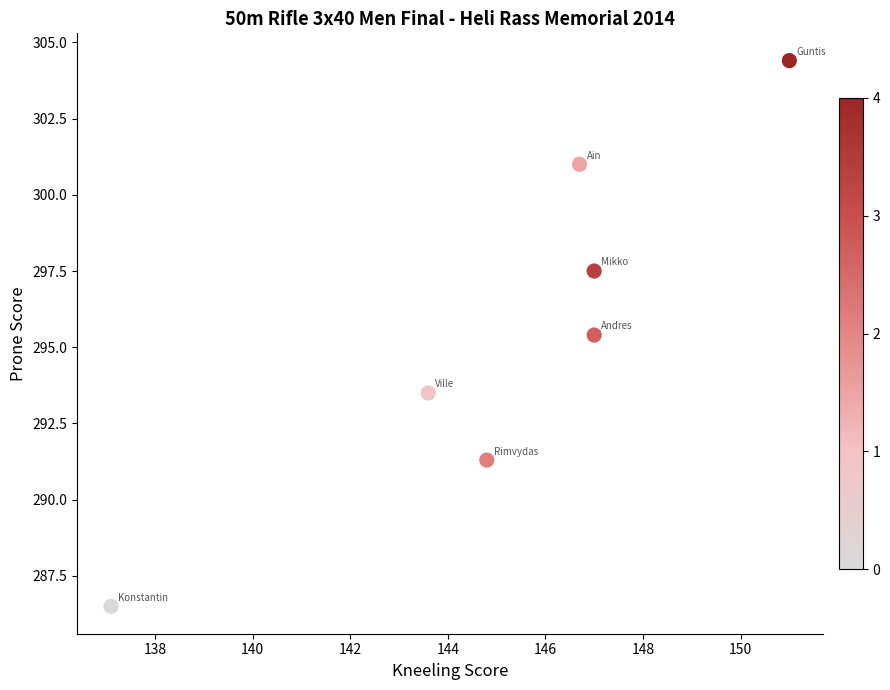

What is the average X value?

145.3